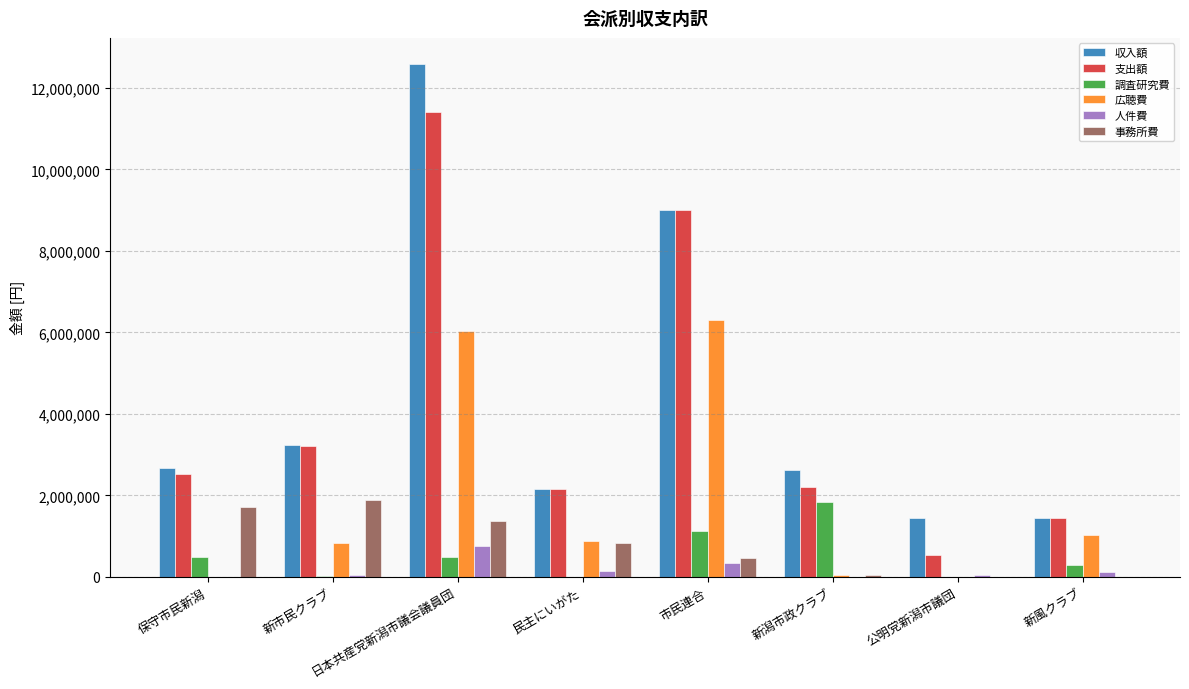

Count the number of categories in the chart.

8